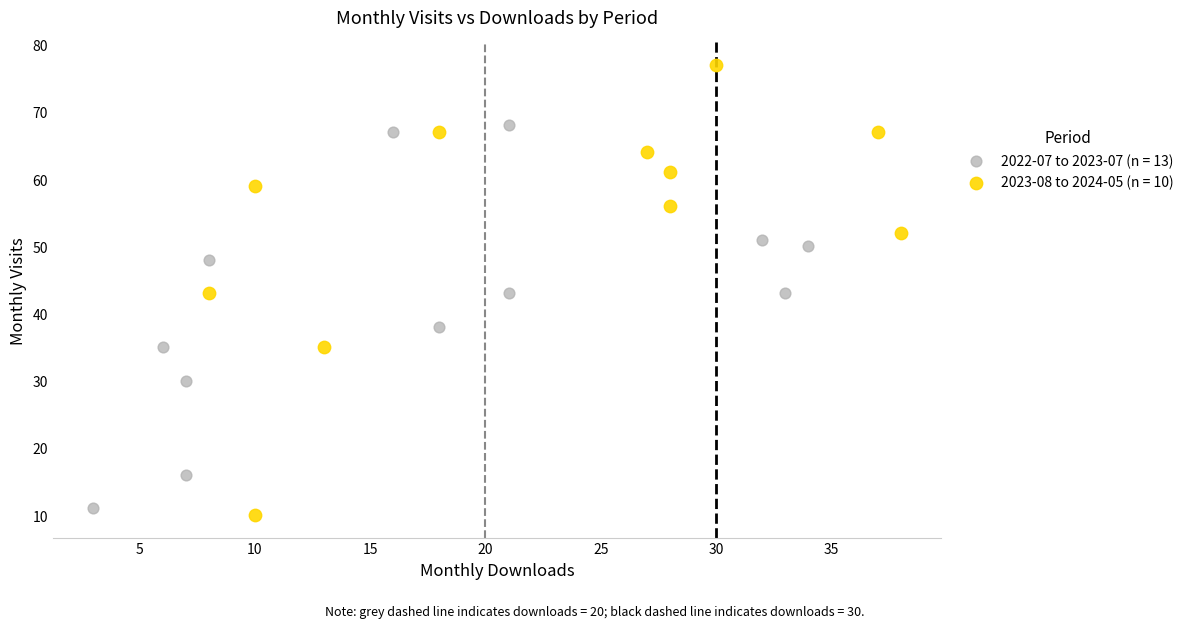

Which series contains the highest Y value?

2023-08 to 2024-05 (n = 10)